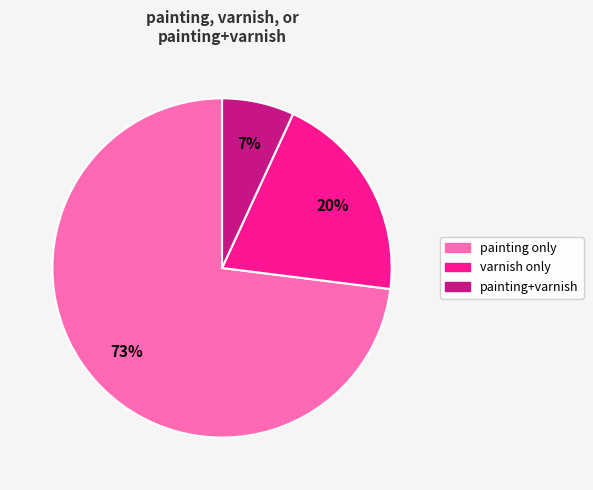

Is the sum of painting only and varnish only greater than half?

Yes